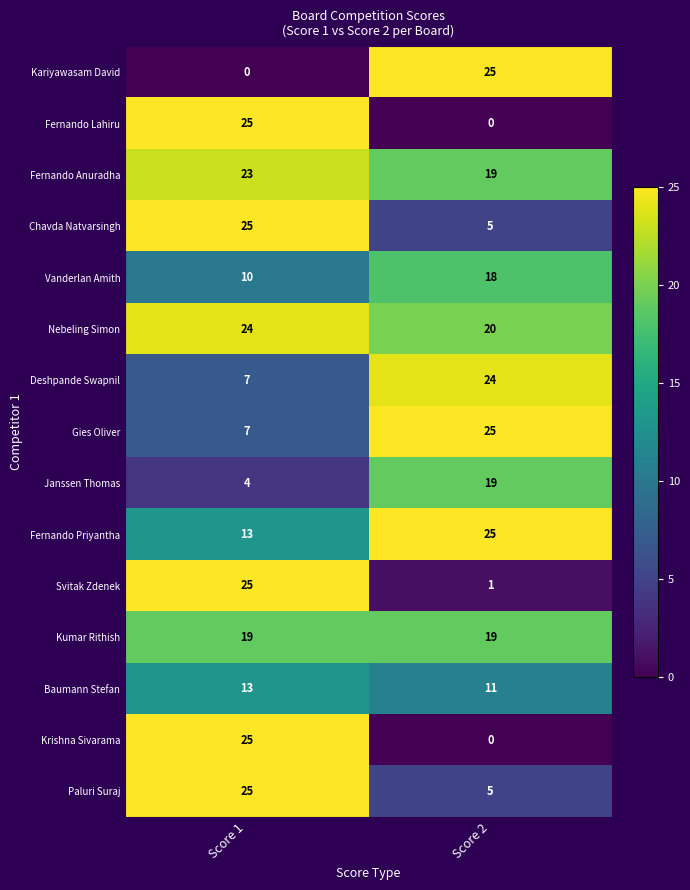

What is the difference between the Paluri Suraj values at Score 2 and Score 1?

20